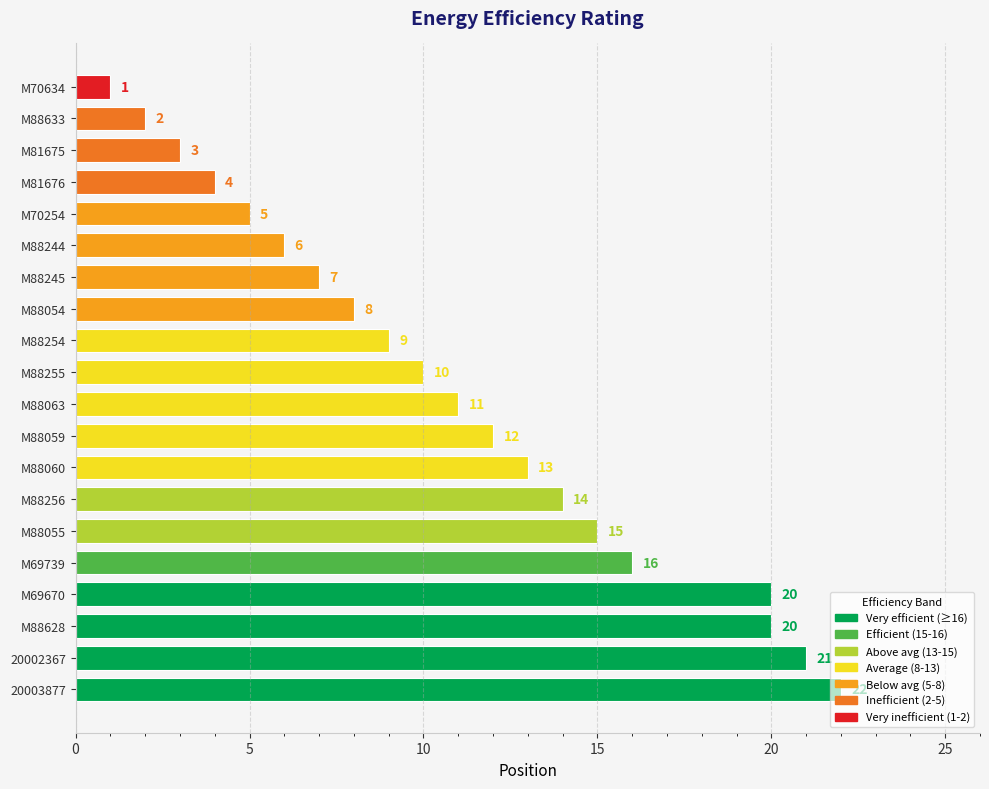

The value at M69739 is 24. True or false?

False